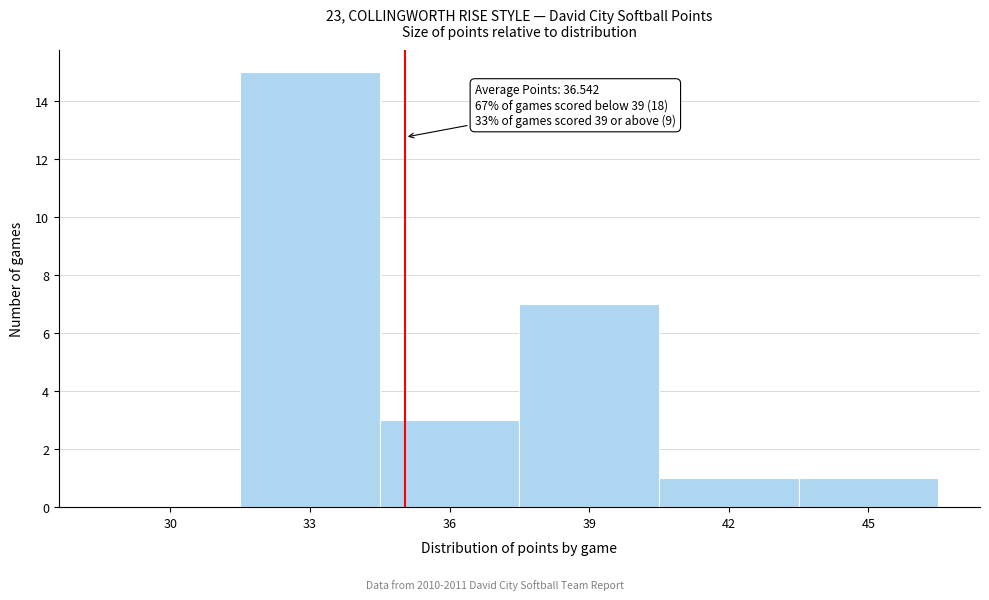

Reading right to left, what are all the values shown in this chart?

45=1	42=1	39=7	36=3	33=15	30=0